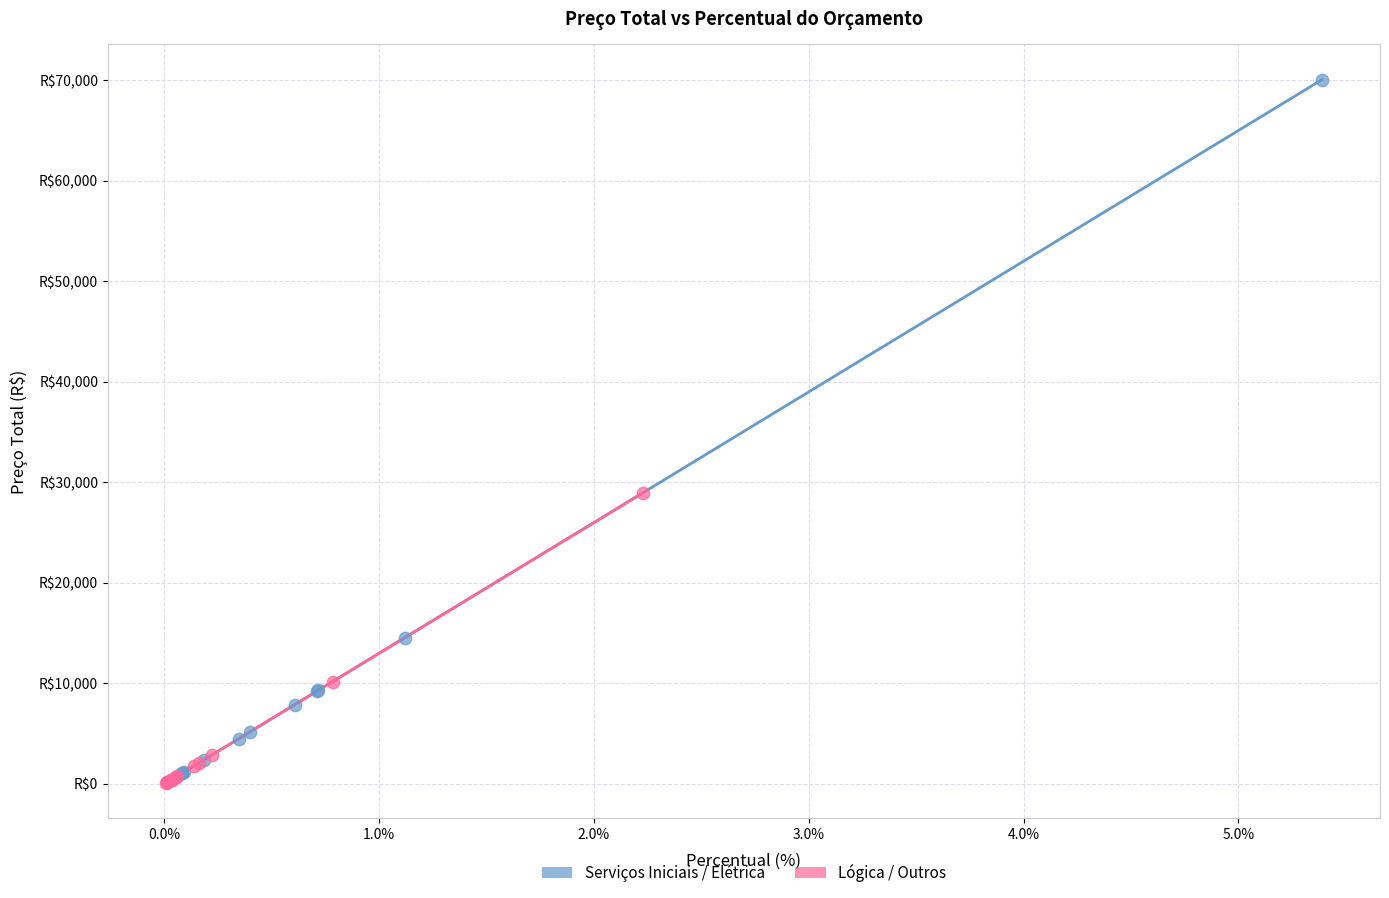

What are all the series names shown in the legend?

Serviços Iniciais / Elétrica, Lógica / Outros